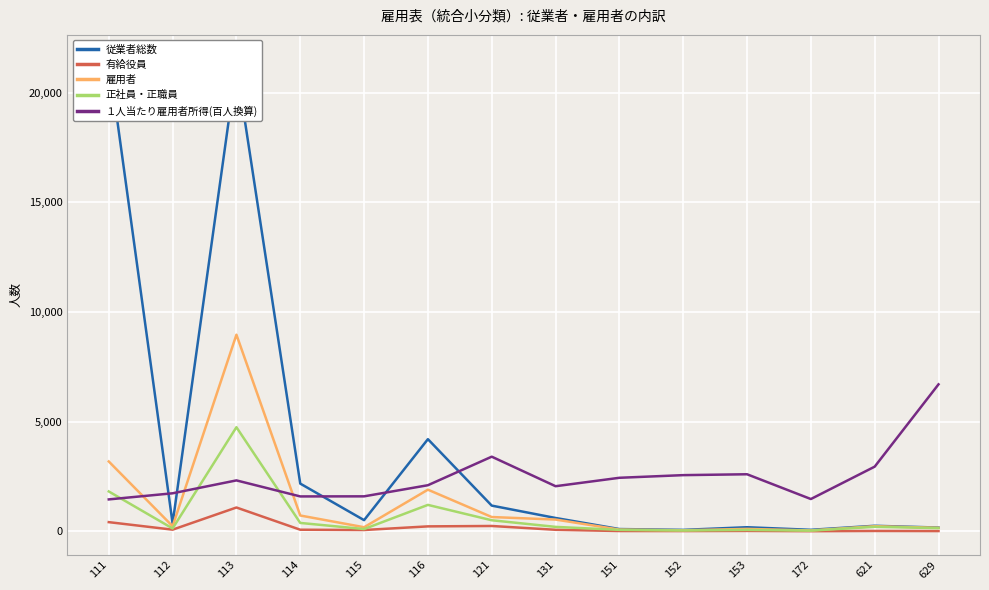

In 正社員・正職員, how many points are lower than both neighbors (excluding endpoints)?

4